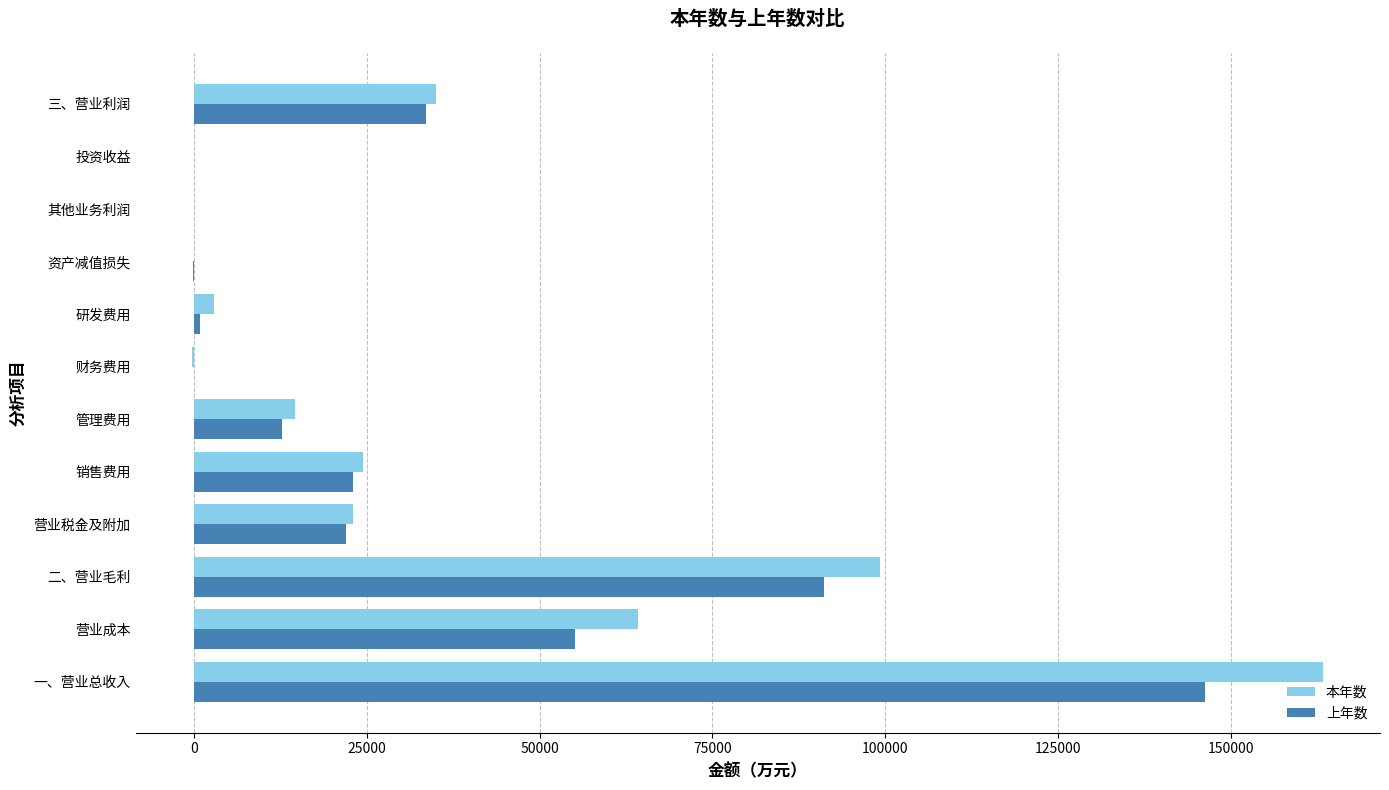

The 上年数 series shows 0.0 at 其他业务利润. True or false?

True